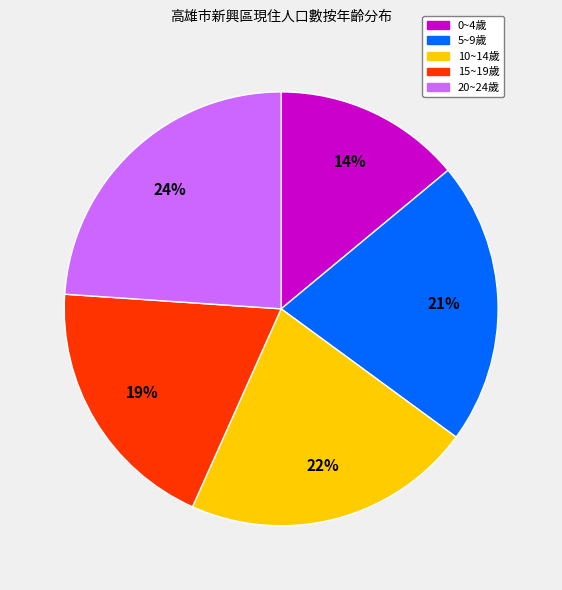

True or false: 5~9歲 accounts for 36% of the total.

False